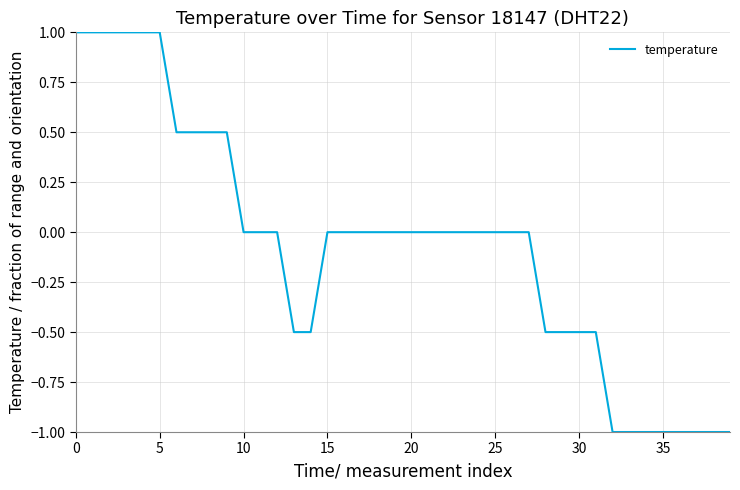

What is the difference between the maximum and minimum values?

2.0